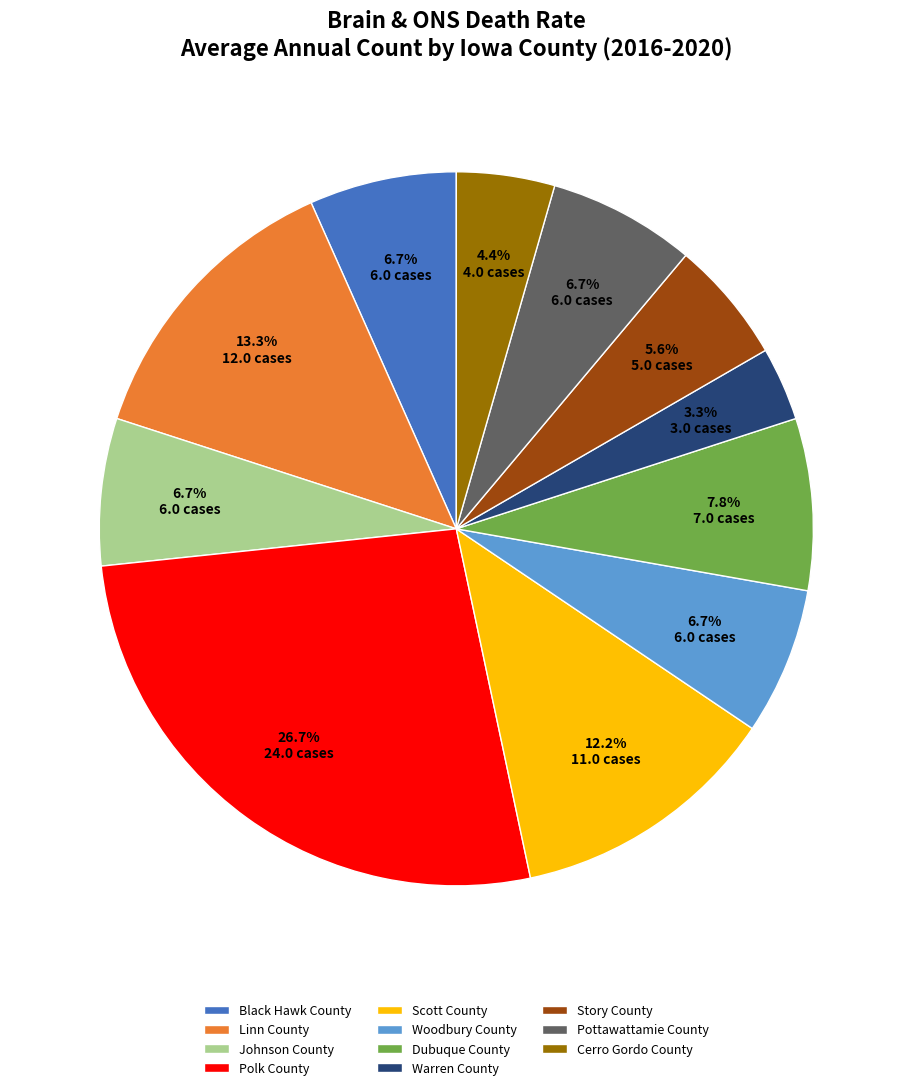

Which has a higher value, Woodbury County or Polk County?

Polk County